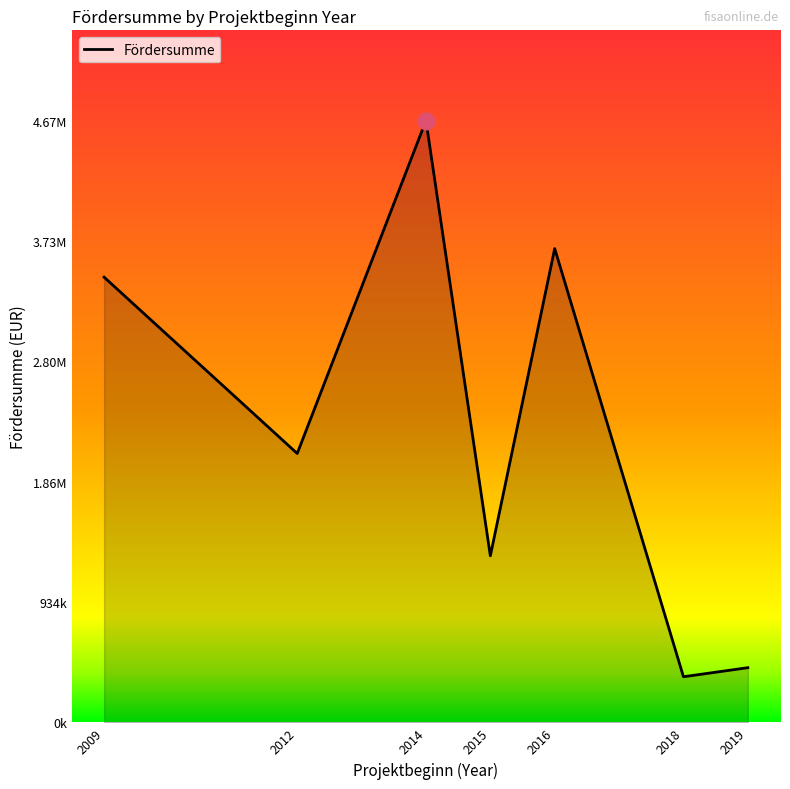

Does the chart have visible grid lines?

No